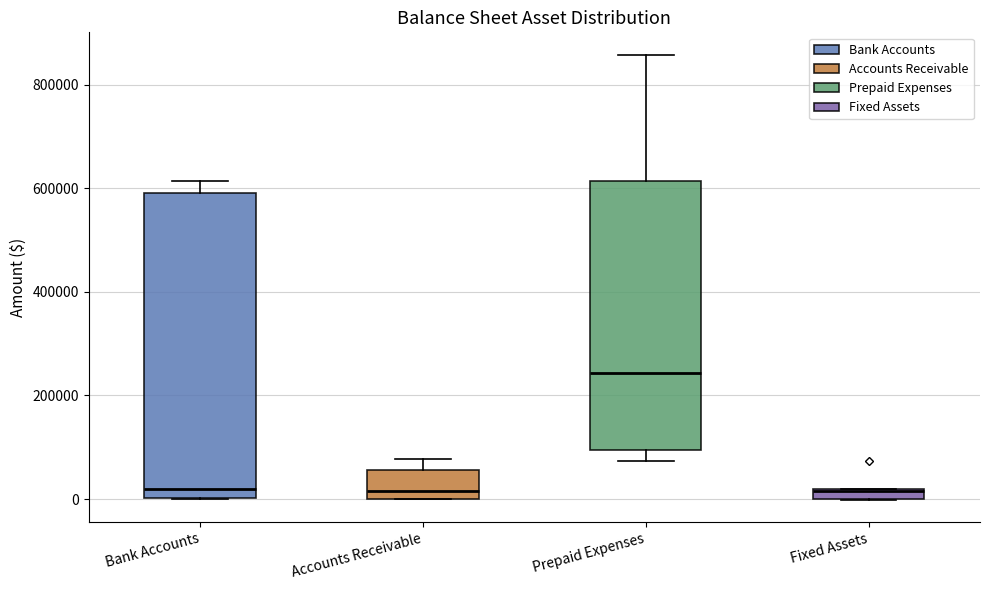

Which box is the tallest, from its lower edge to its upper edge?

Bank Accounts